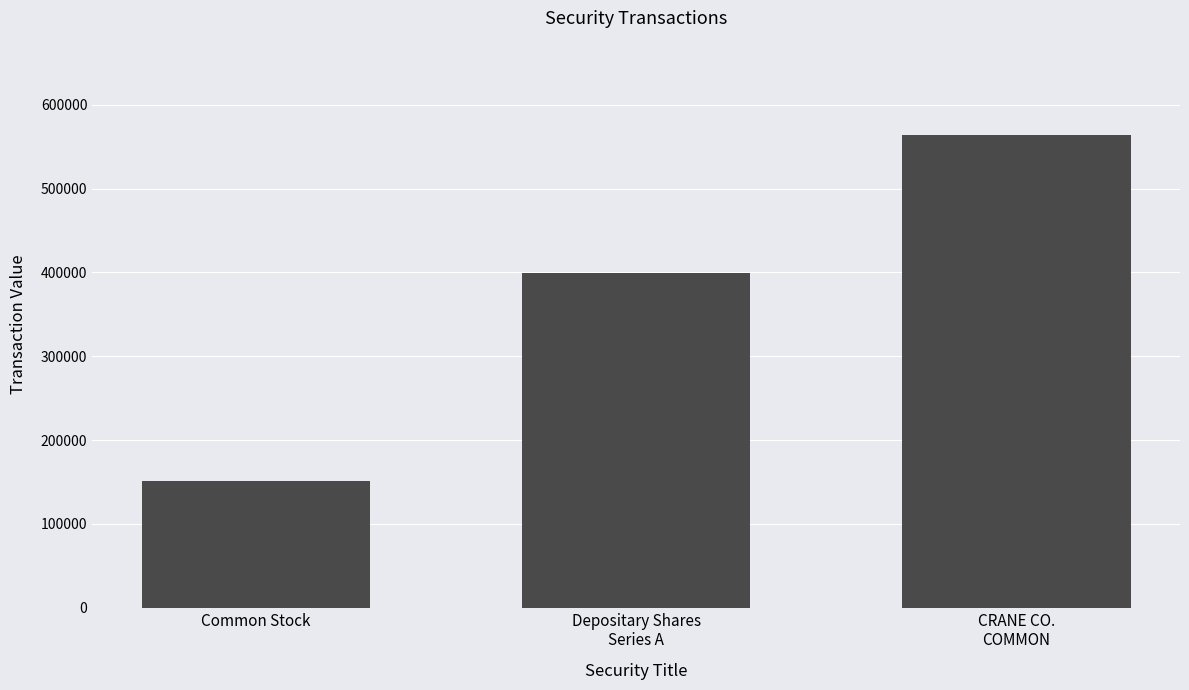

What is the difference between the maximum and minimum values?

412735